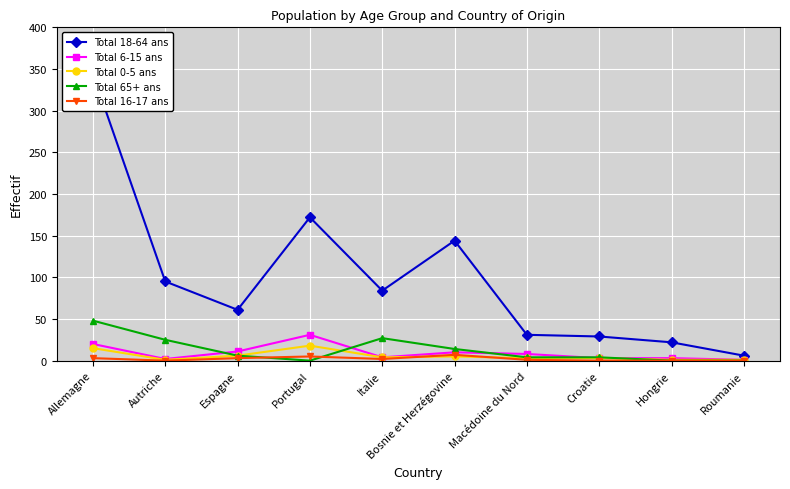

Count the Total 16-17 ans values in the range 0 to 3.

8